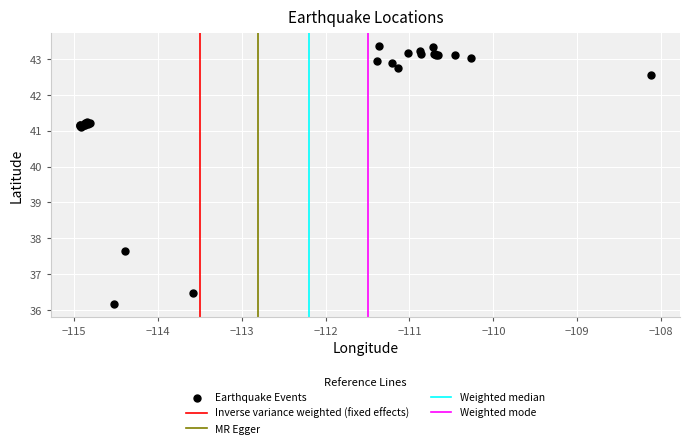

What Y value in the scatter plot is closest to 39?

37.7